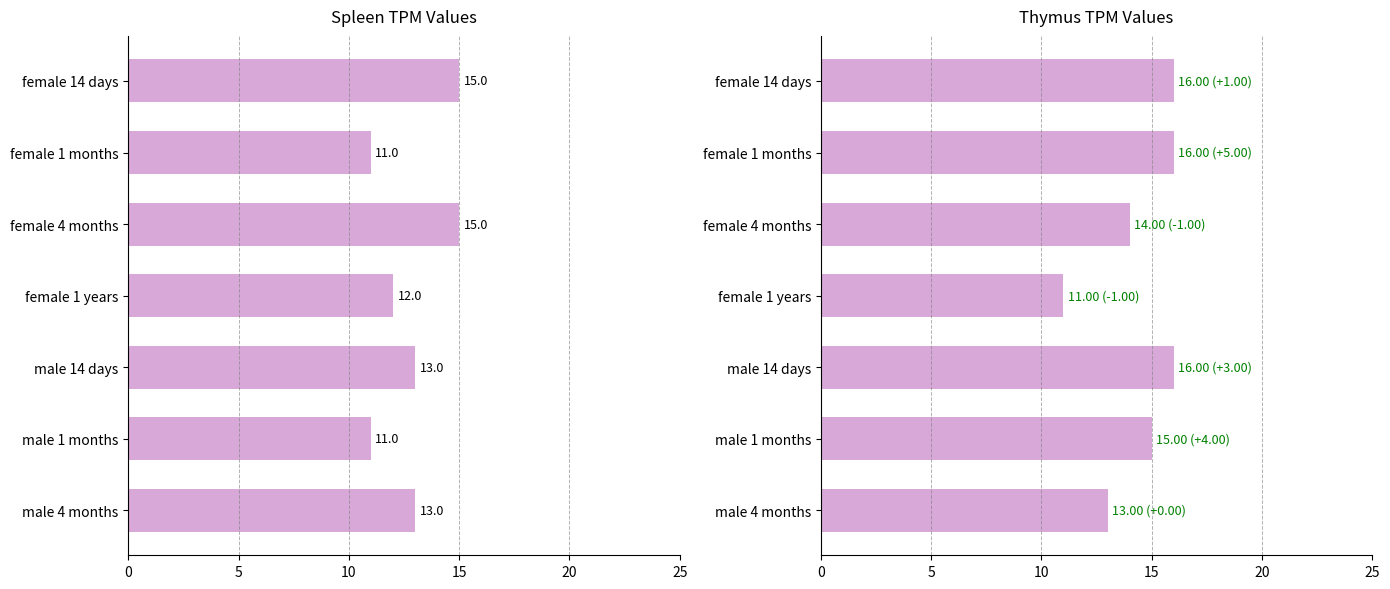

What is the average value of the thymus series?

14